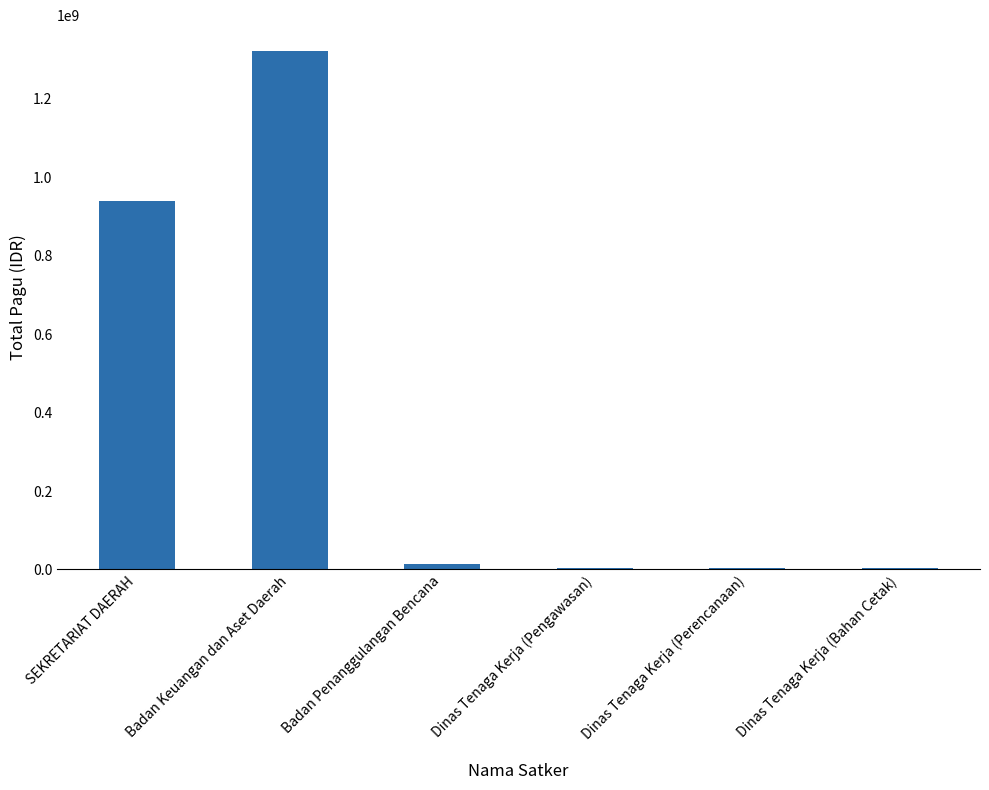

Which category has the highest value across all series?

Badan Keuangan dan Aset Daerah